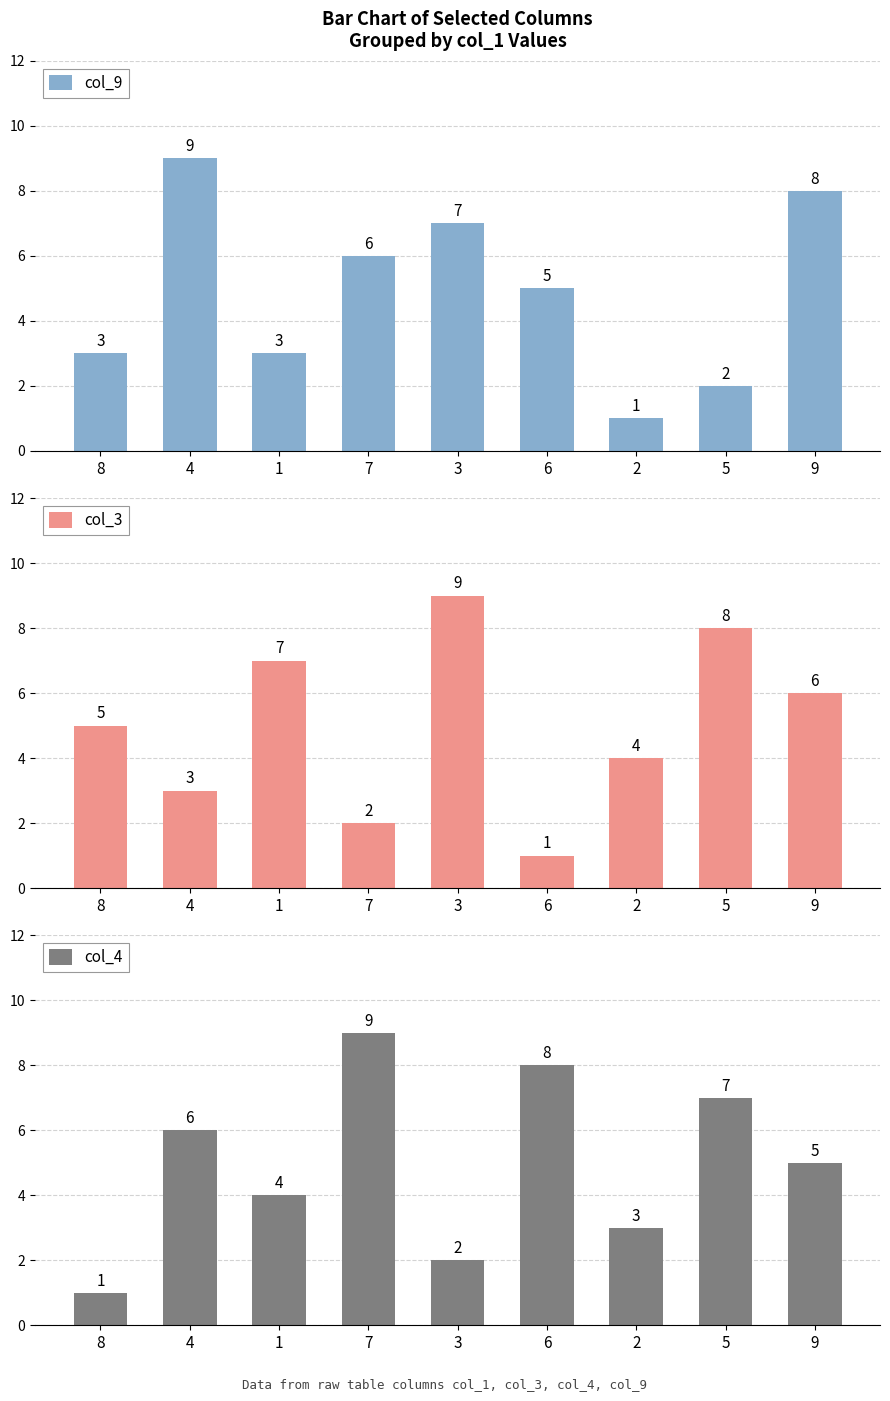

How many bars are there in total?

27